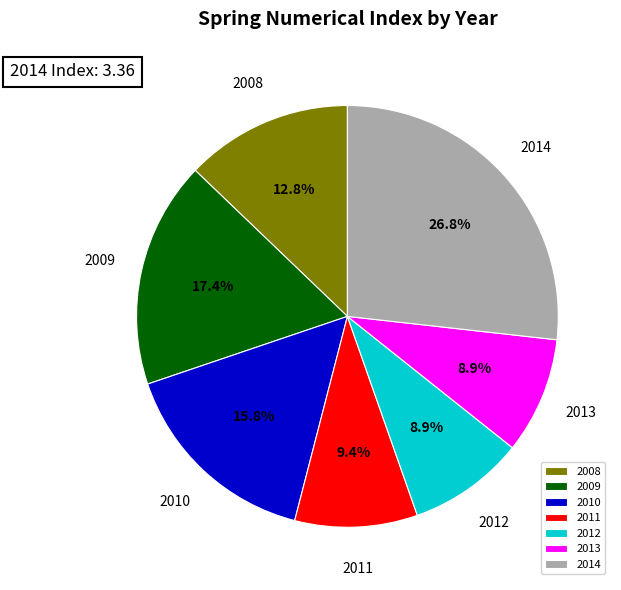

To the nearest percent, what portion does 2014 represent?

27%